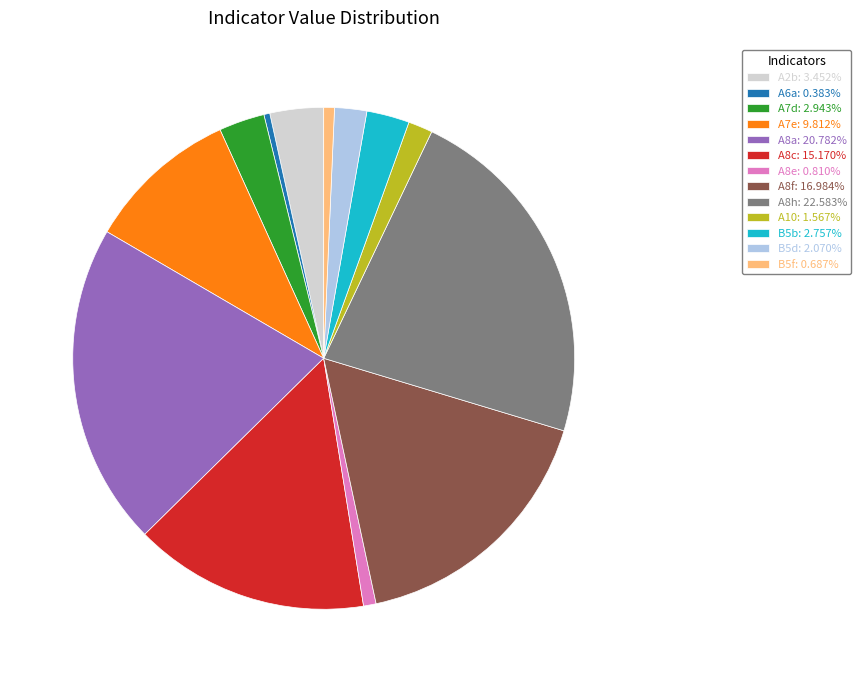

Is the sum of A8h: 22.583% and A7d: 2.943% greater than half?

No